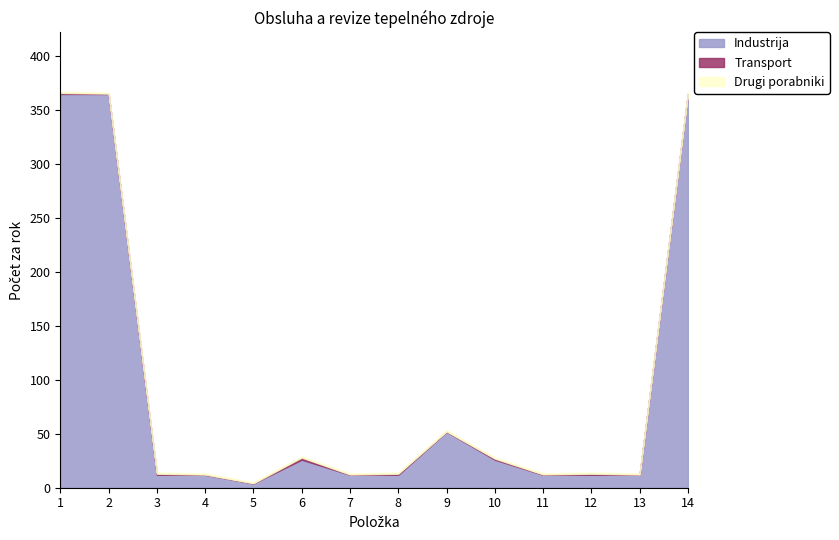

True or false: Drugi porabniki has more than 1 points higher than both neighbors.

False